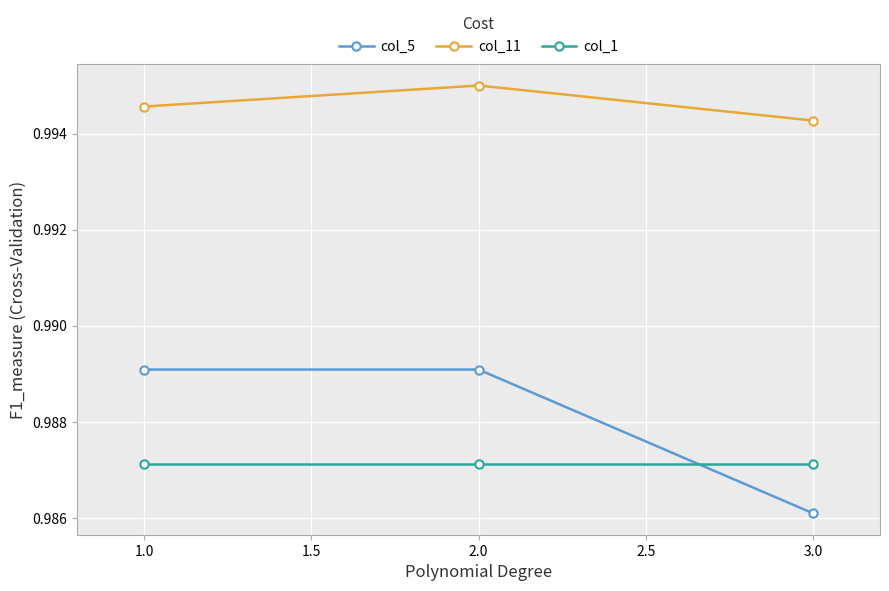

At how many categories does at least one series exceed 0?

3